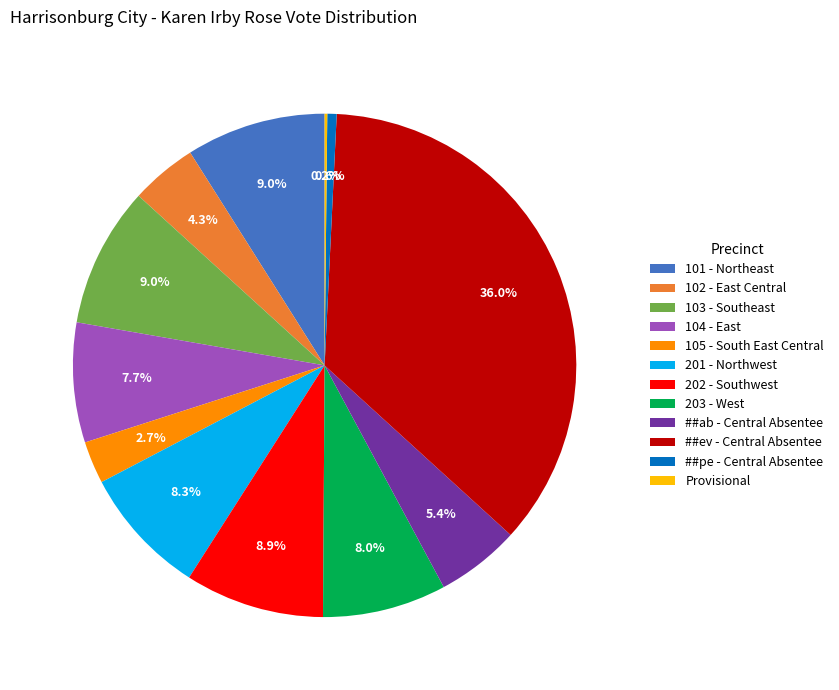

Which slice is the largest?

##ev - Central Absentee